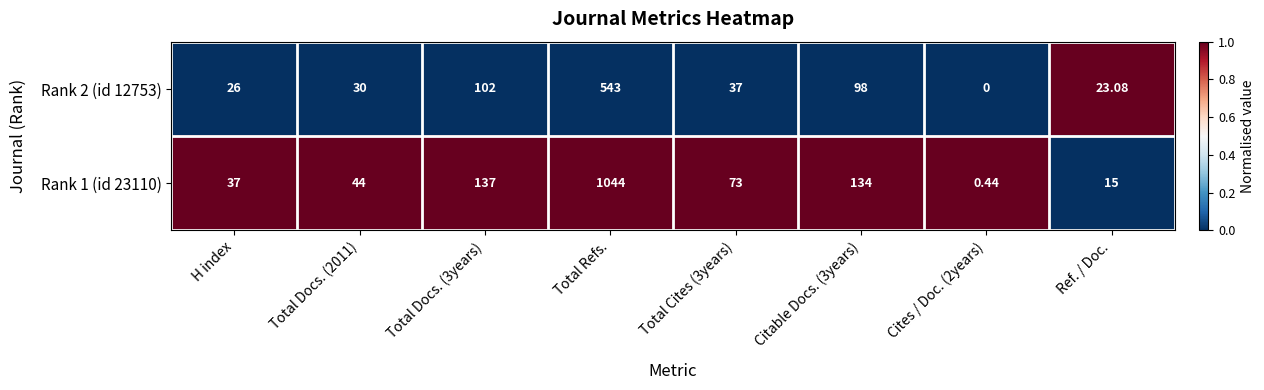

Is the value of Rank 2 (id 12753) at Total Docs. (3years) greater than the value of Rank 1 (id 23110) at Citable Docs. (3years)?

No